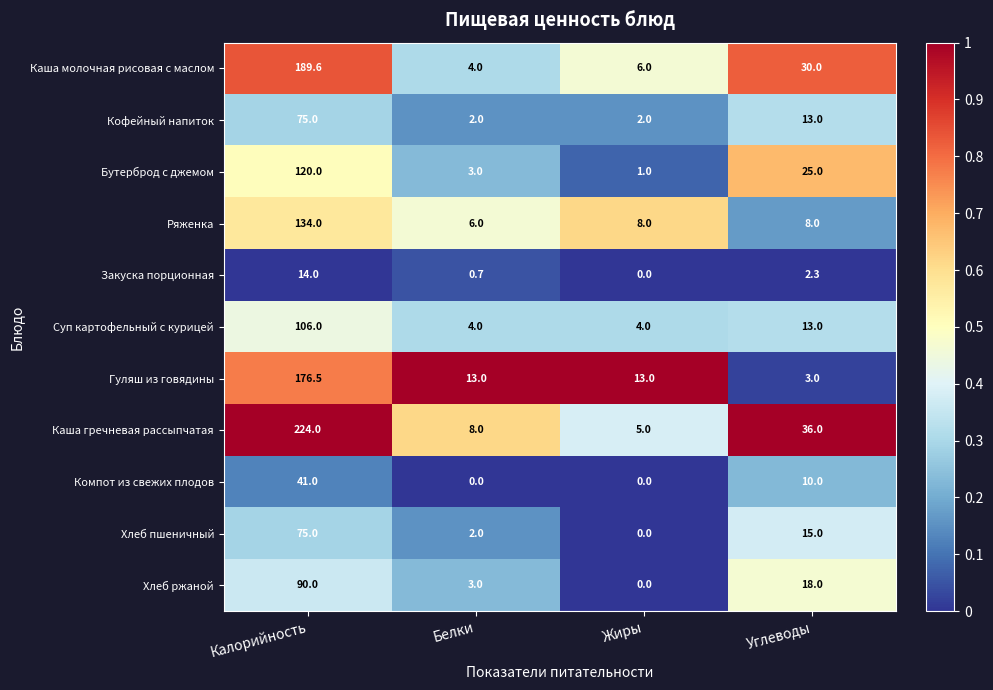

What is the total value across all series at Углеводы?

173.3